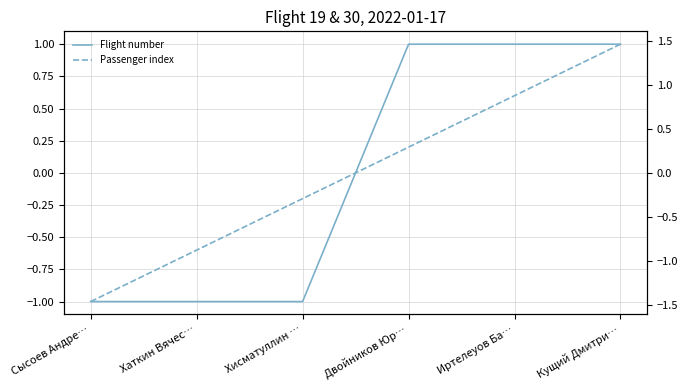

At which category is the sum across all series the highest?

Кущий Дмитри…